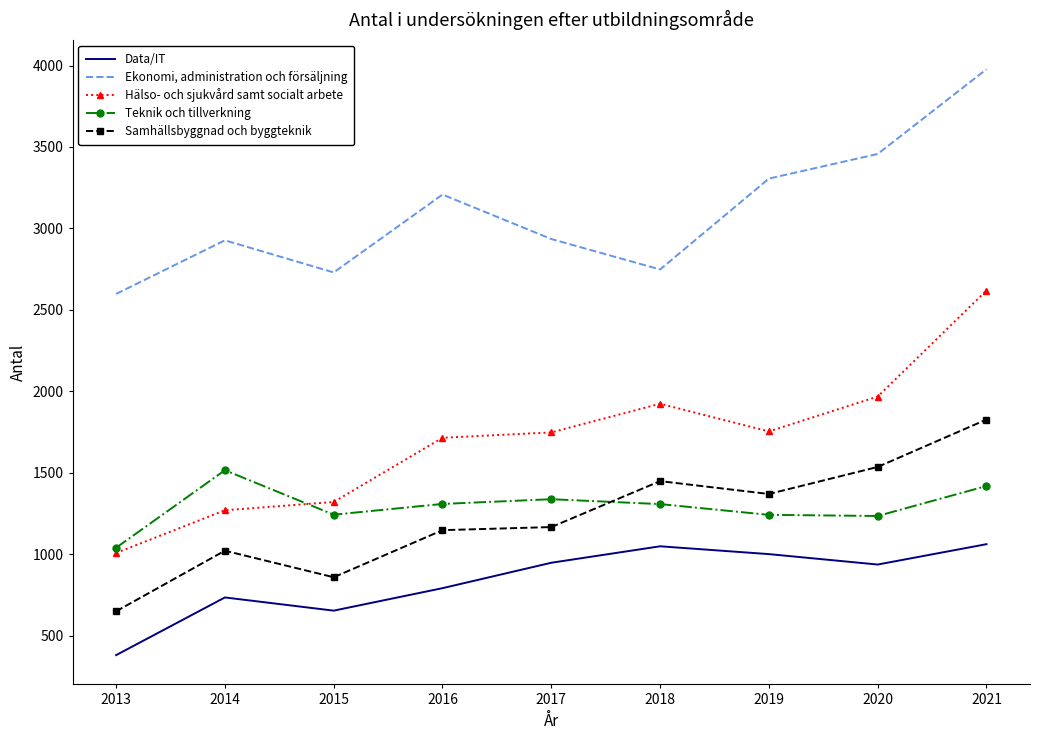

True or false: Data/IT has more than 0 interior local peaks.

True